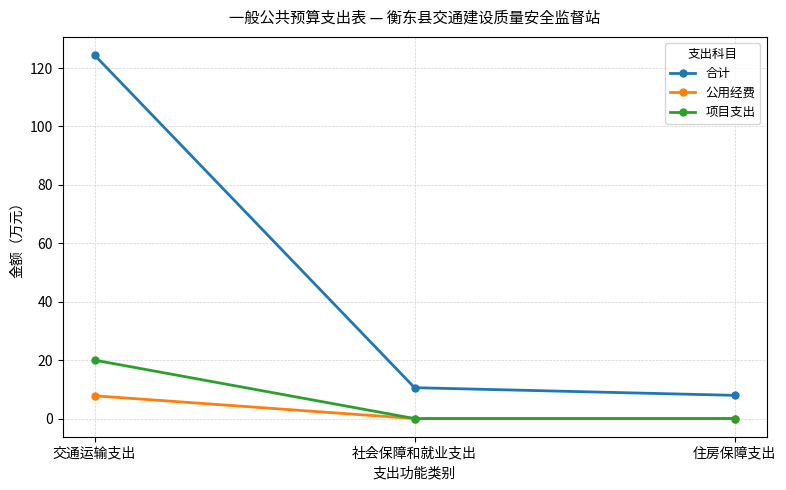

At which label does 合计 reach its minimum?

住房保障支出